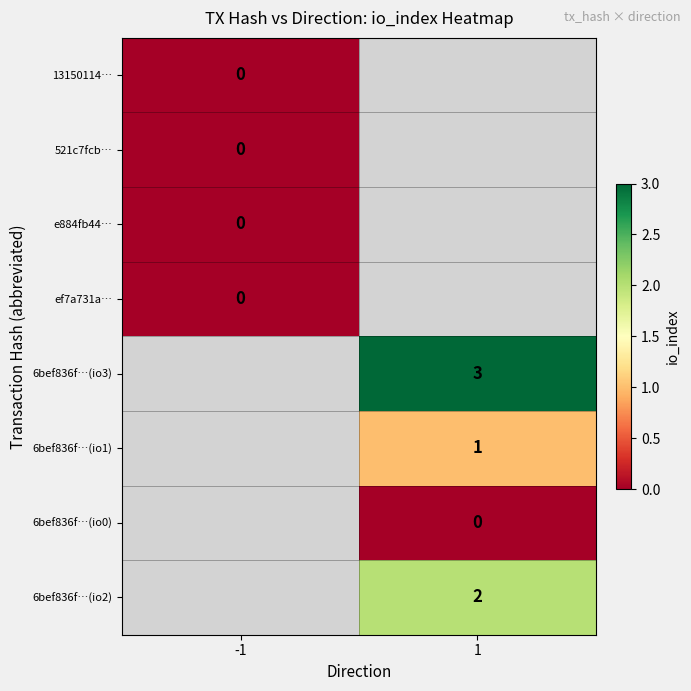

Which category has the highest value in the ef7a731a… series?

-1